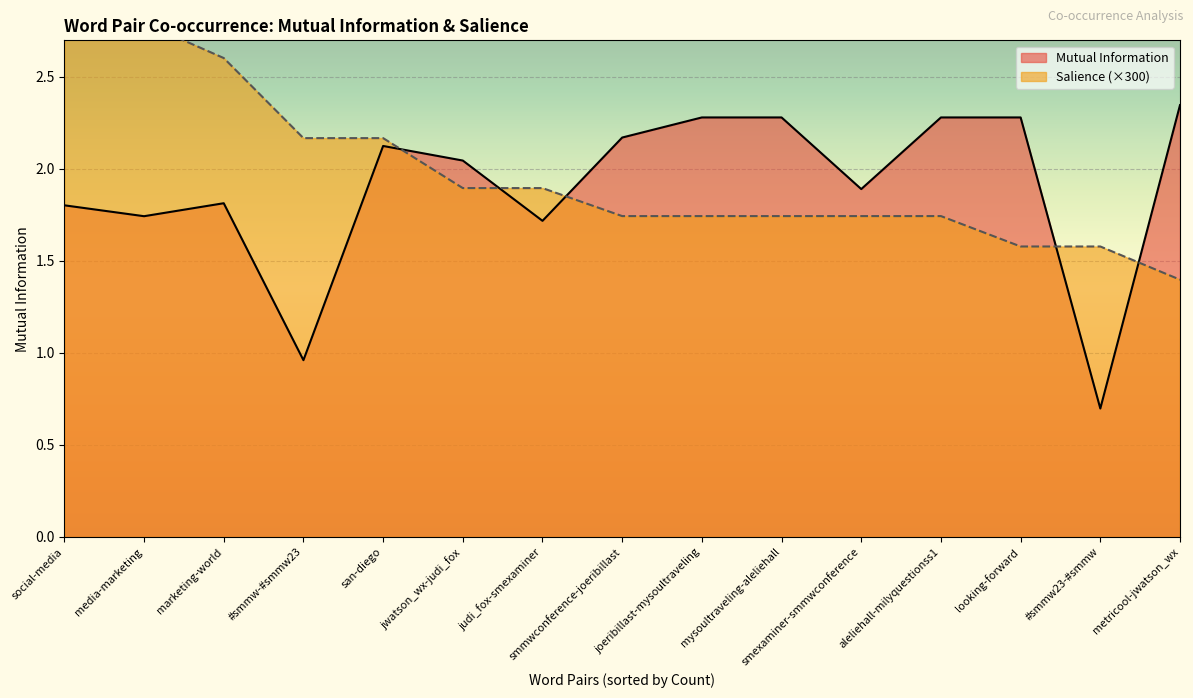

What position from the right is social-media?

15